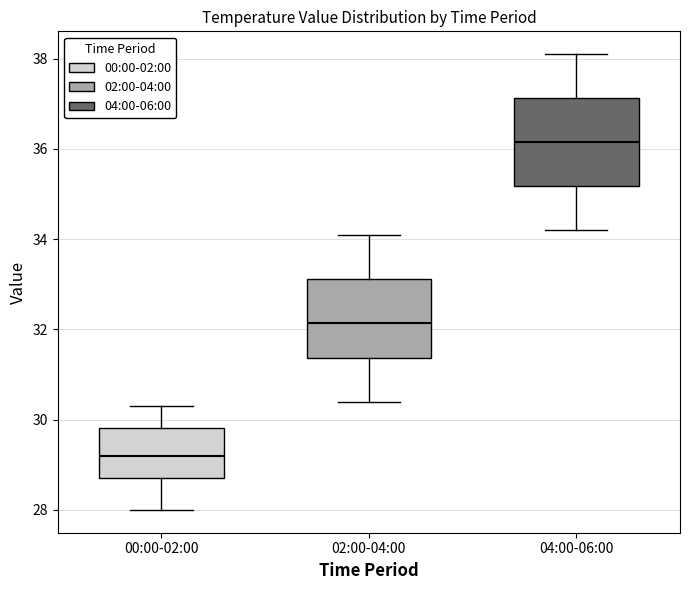

Reading left to right, transcribe this box plot: for each box, give where its median line is, the range the box spans, and where its two whiskers end, as read against the y-axis. The values are not printed on the chart, so give them approximately, as read against the axis.

00:00-02:00: median 29.2, box 28.8 to 29.8, whiskers 28.0 to 30.4
02:00-04:00: median 32.2, box 31.4 to 33.2, whiskers 30.4 to 34.2
04:00-06:00: median 36.2, box 35.2 to 37.2, whiskers 34.2 to 38.2